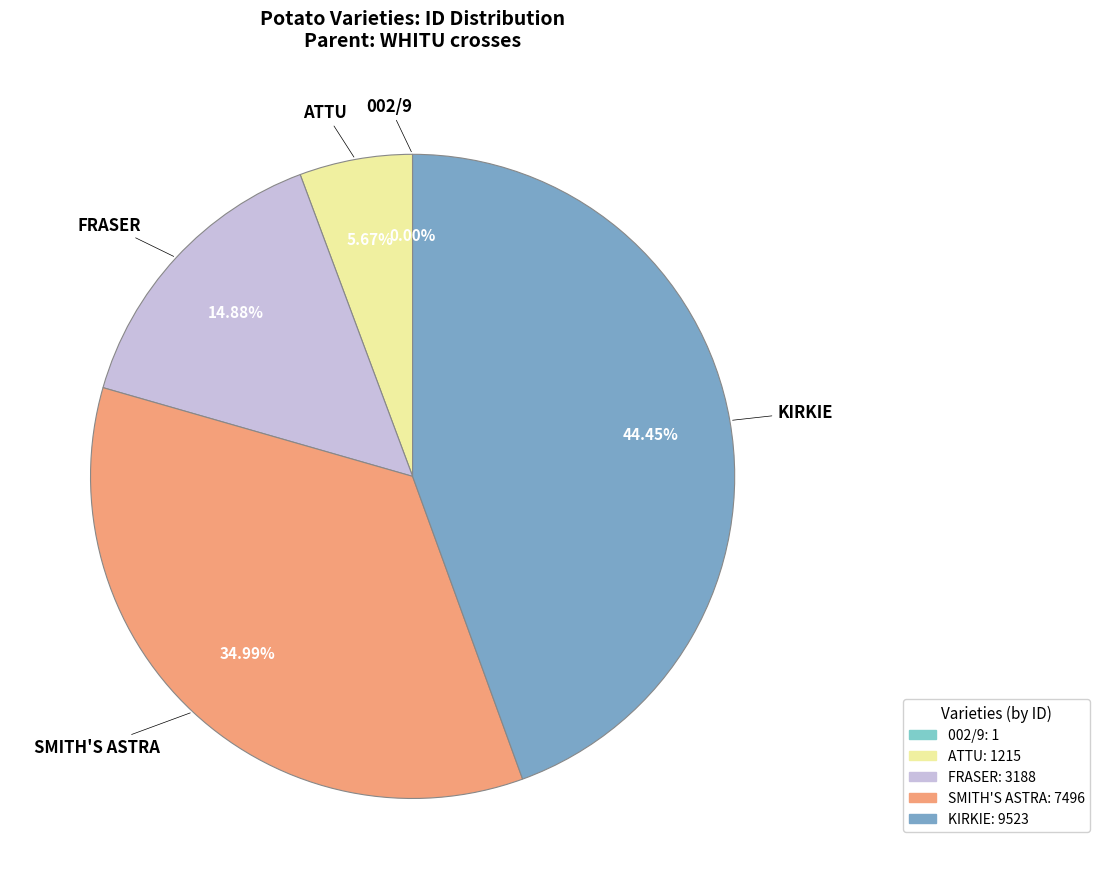

Which category has the biggest portion of the pie?

KIRKIE